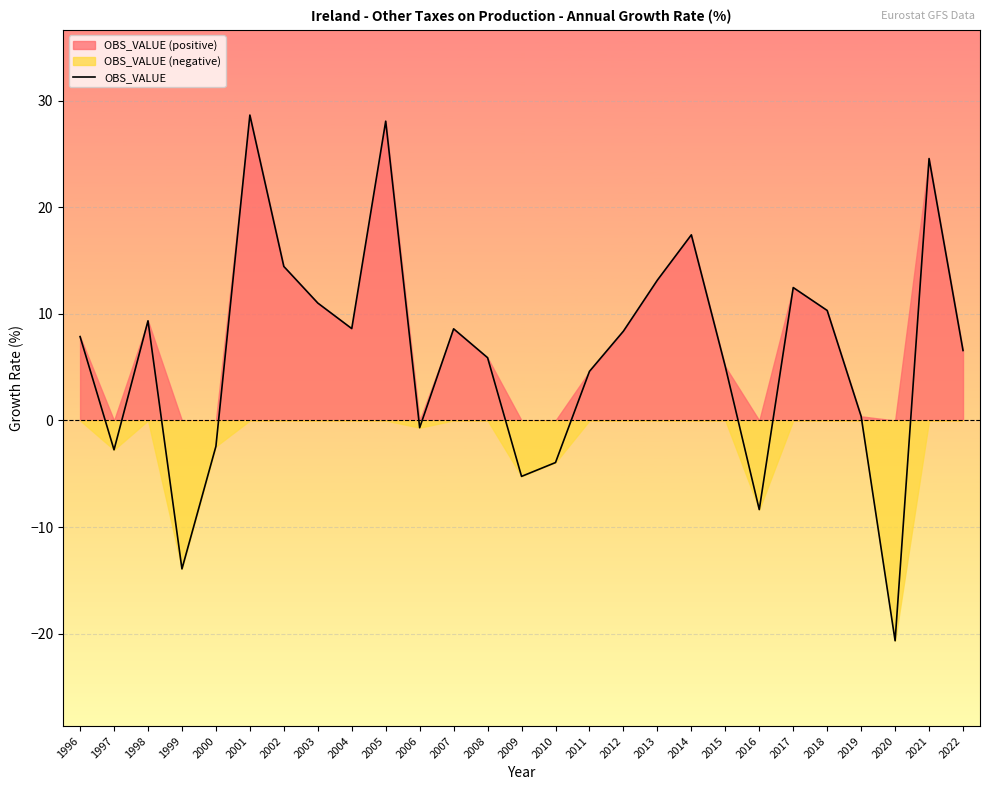

How many interior local peaks (higher than both neighbors) does the data have?

7